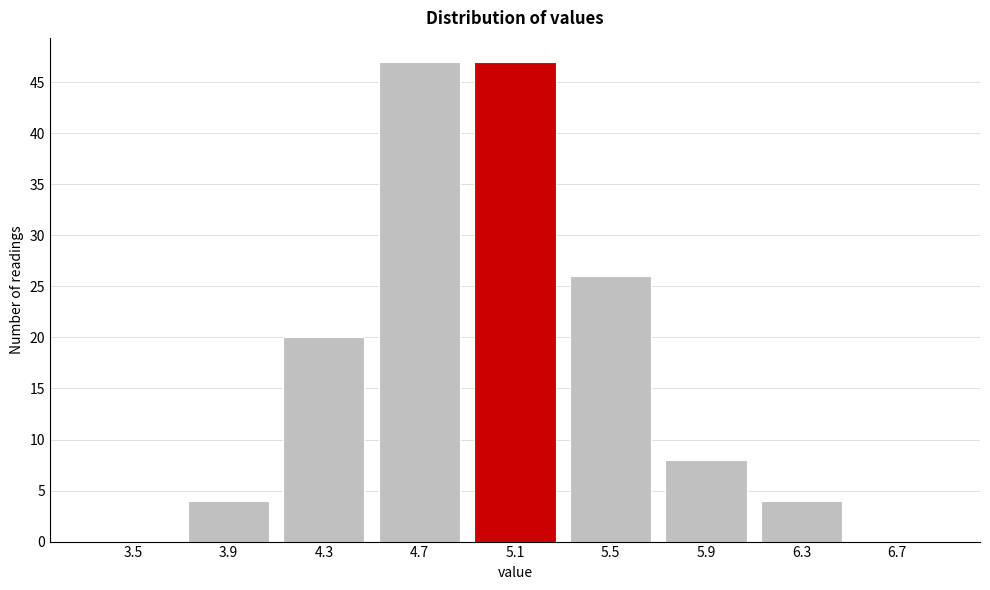

Reading left to right, what are all the values shown in this chart?

3.5=0	3.9=4	4.3=20	4.7=47	5.1=47	5.5=26	5.9=8	6.3=4	6.7=0